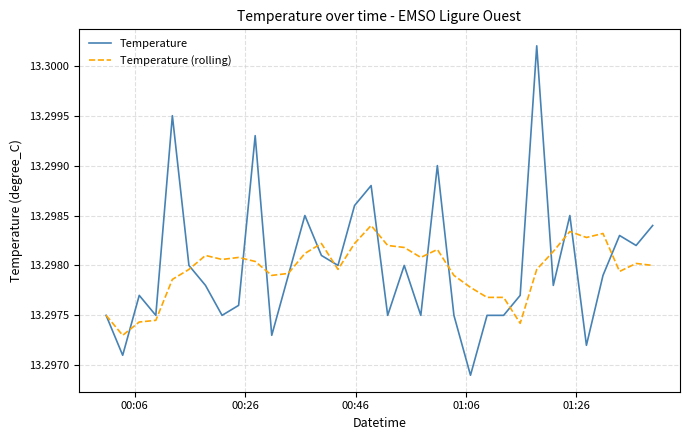

Rank the series by their maximum value, from highest to lowest.

Temperature, Temperature (rolling)